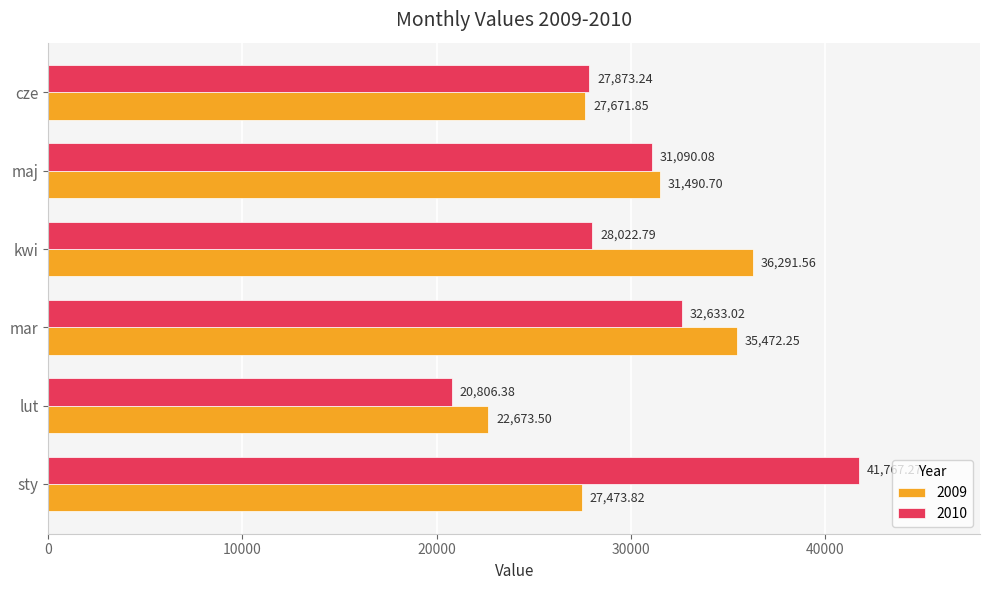

How many data points in 2010 are less than 31090?

3